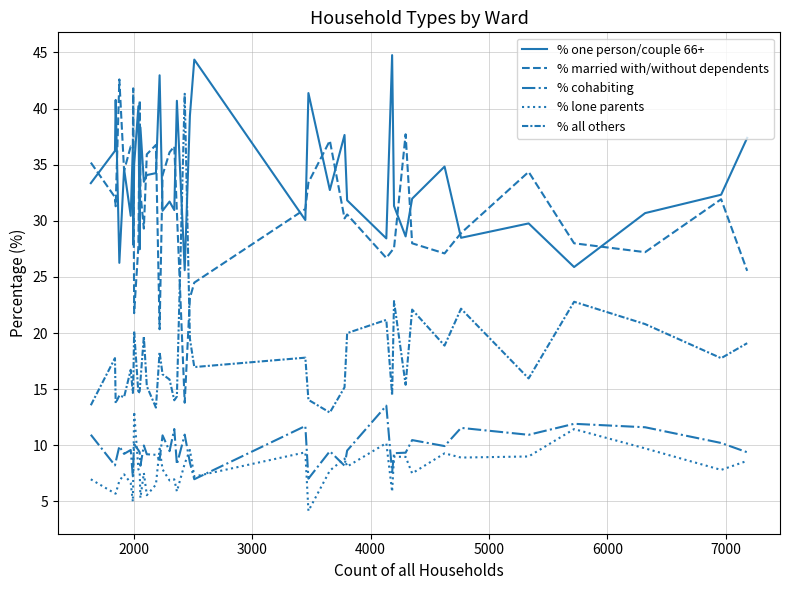

Is this an area chart (filled region under the line)?

No